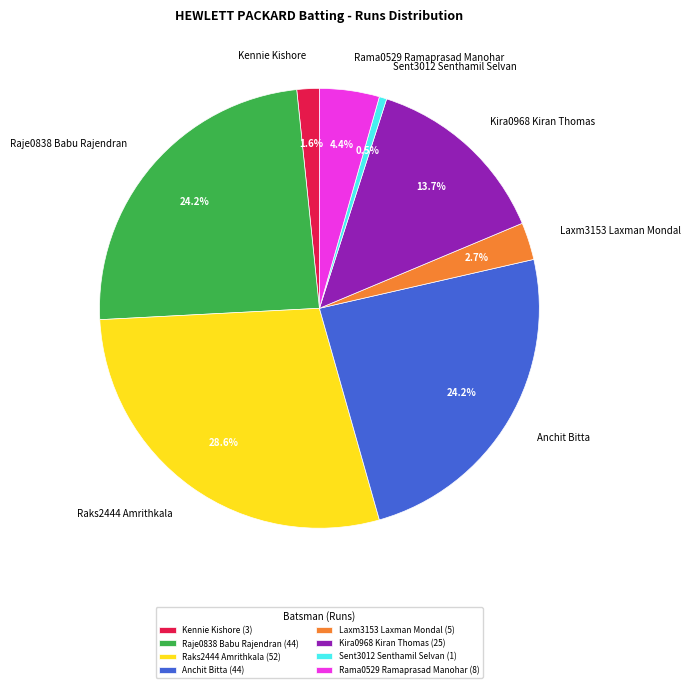

What percentage is the Laxm3153 Laxman Mondal slice, to the nearest percent?

3%